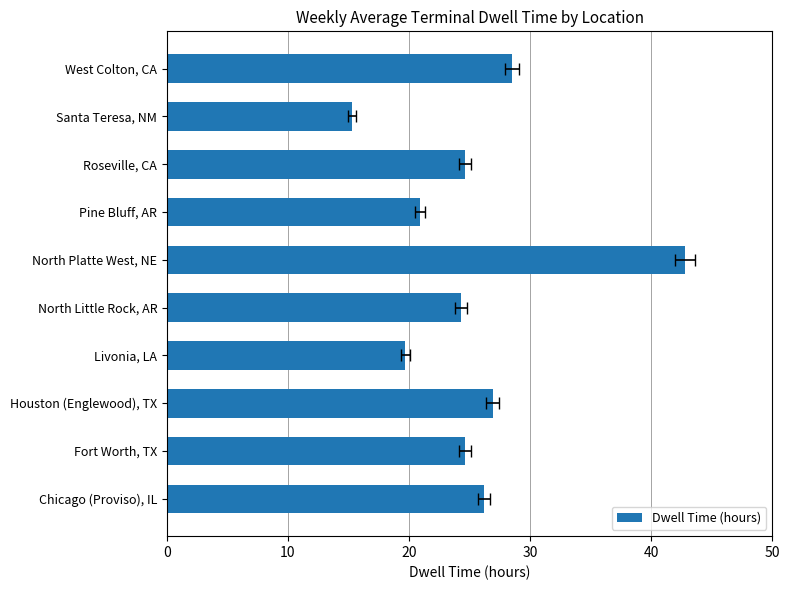

Does the chart contain stacked bars?

No